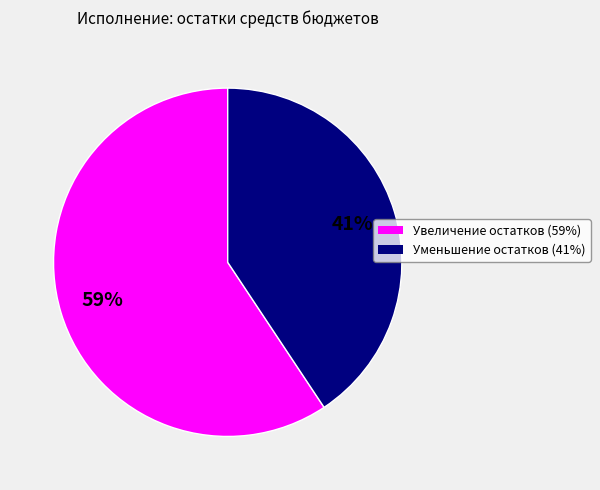

Does any single category account for the majority?

Yes